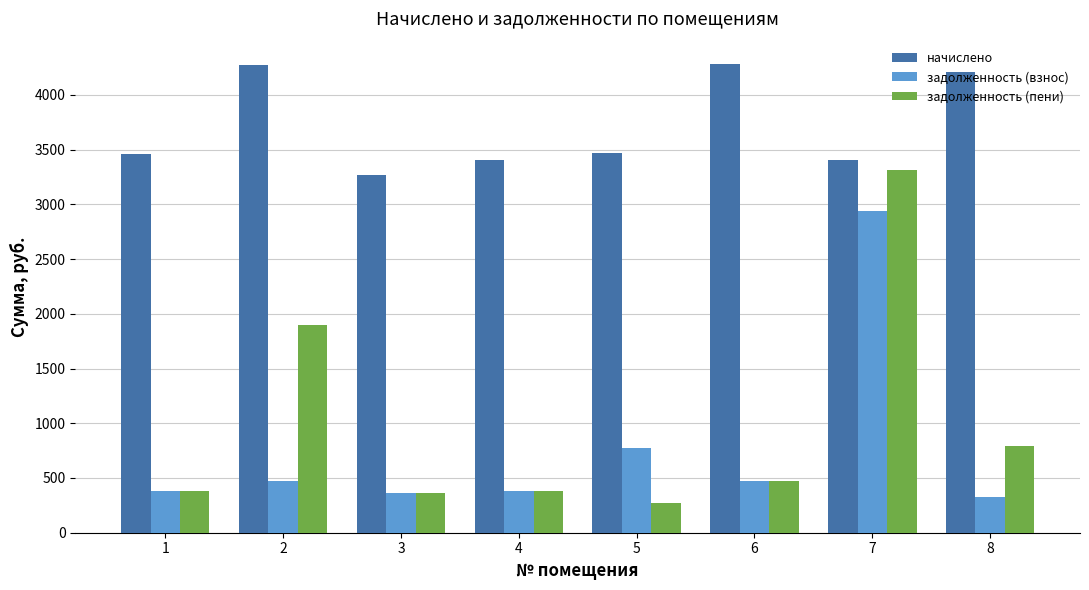

What is the difference between the maximum and second lowest values in the задолженность (взнос) series?

2573.6